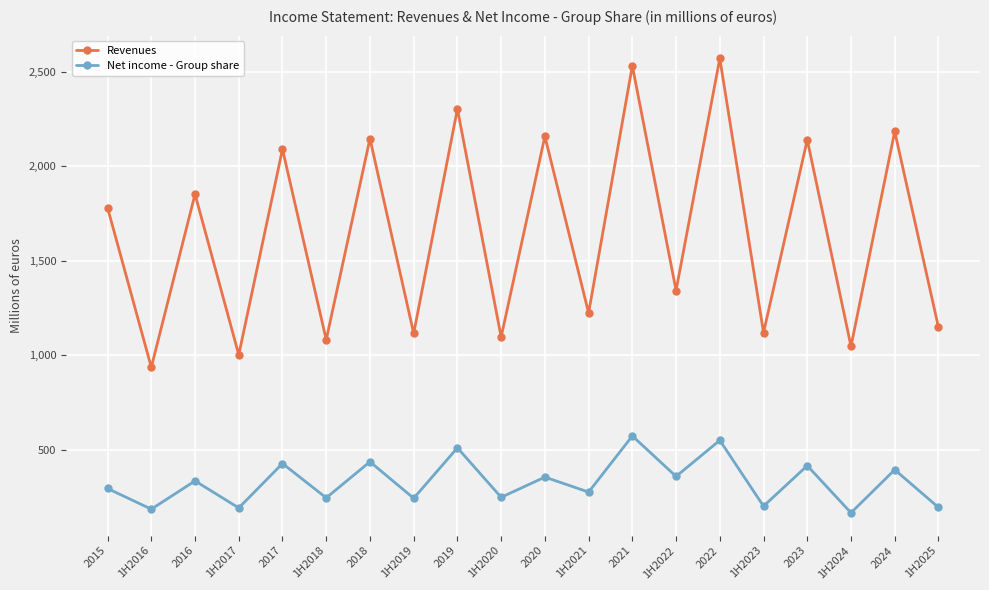

Is it true that Net income - Group share equals 244.4 at 1H2019?

True